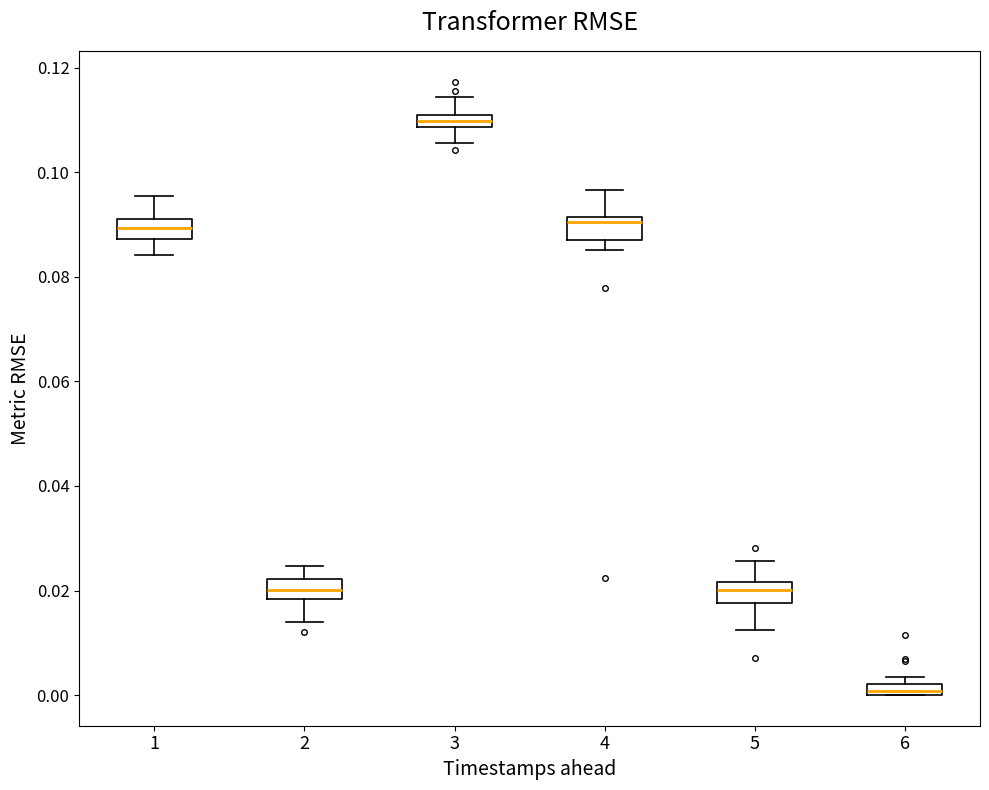

Which box has the highest median line?

3